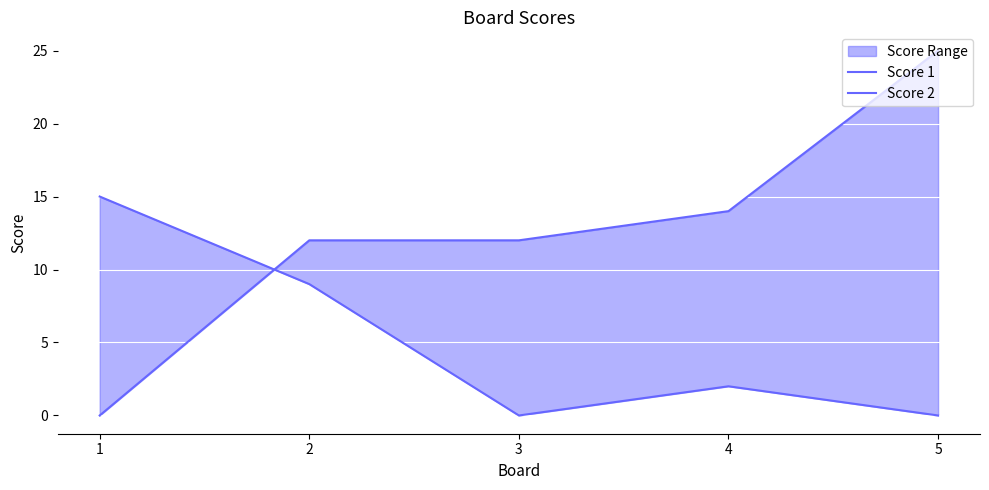

At which category is the sum across all series the highest?

5